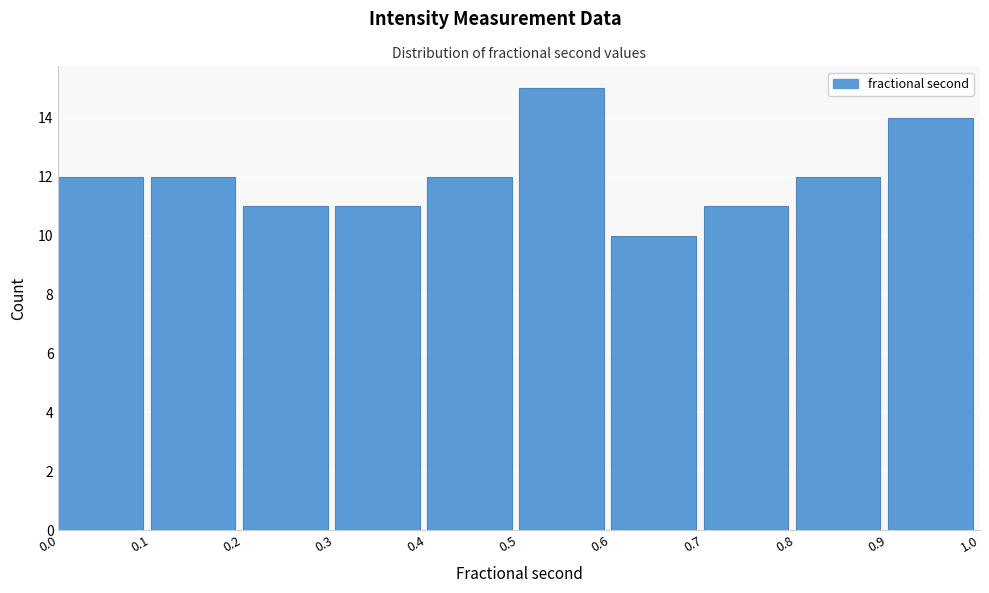

Reading left to right, transcribe this chart: for each bar, give the range it covers on the x-axis and its height. The values are not printed on the chart, so give them approximately, as read against the axis.

0.0 to 0.1: 12
0.1 to 0.2: 12
0.2 to 0.3: 11
0.3 to 0.4: 11
0.4 to 0.5: 12
0.5 to 0.6: 15
0.6 to 0.7: 10
0.7 to 0.8: 11
0.8 to 0.9: 12
0.9 to 1.0: 14